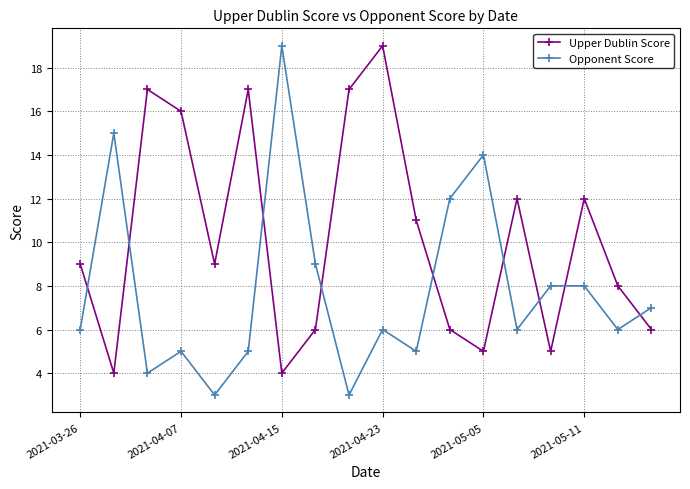

How many intersections are there between Upper Dublin Score and Opponent Score?

9